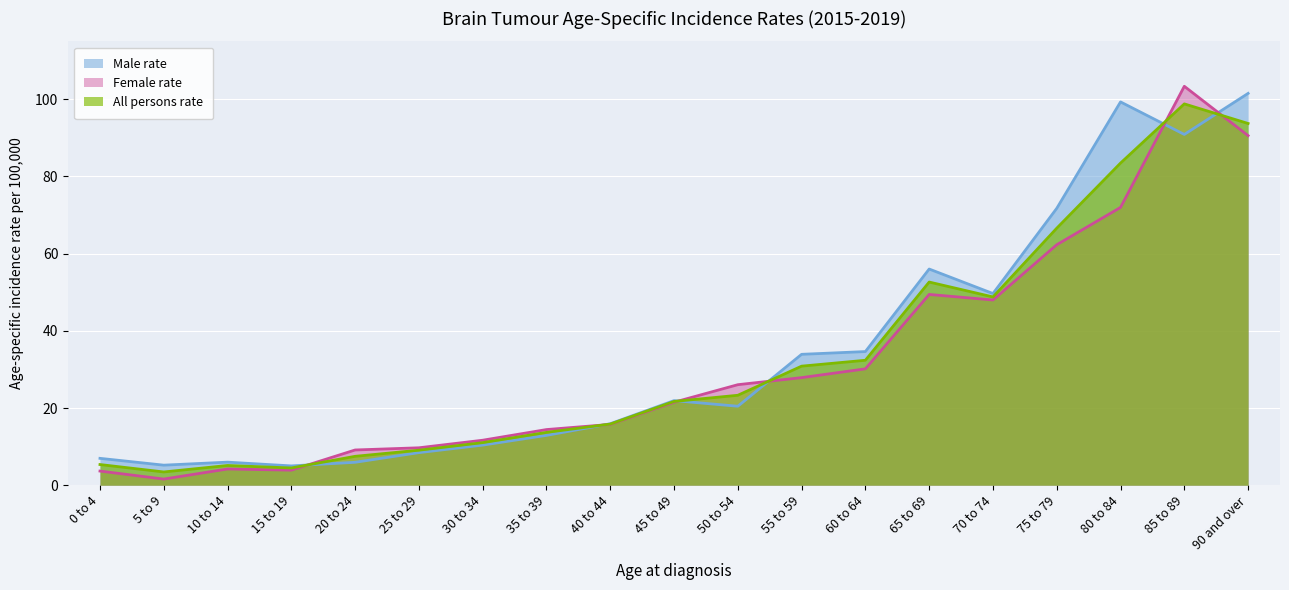

Between which two adjacent categories do All persons rate and Female rate first intersect?

15 to 19 and 20 to 24